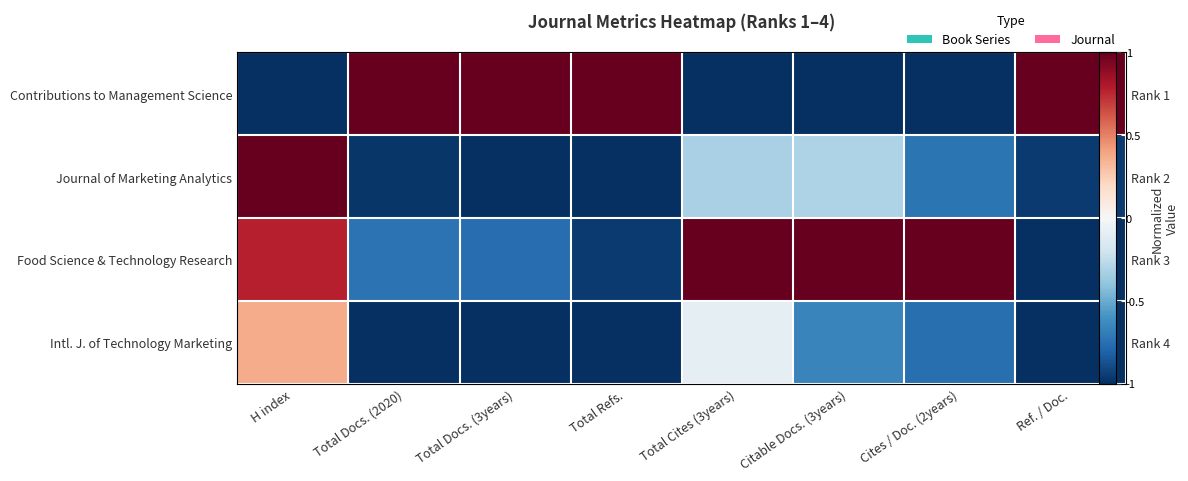

What is the total value across all series at Total Docs. (3years)?

-1.8